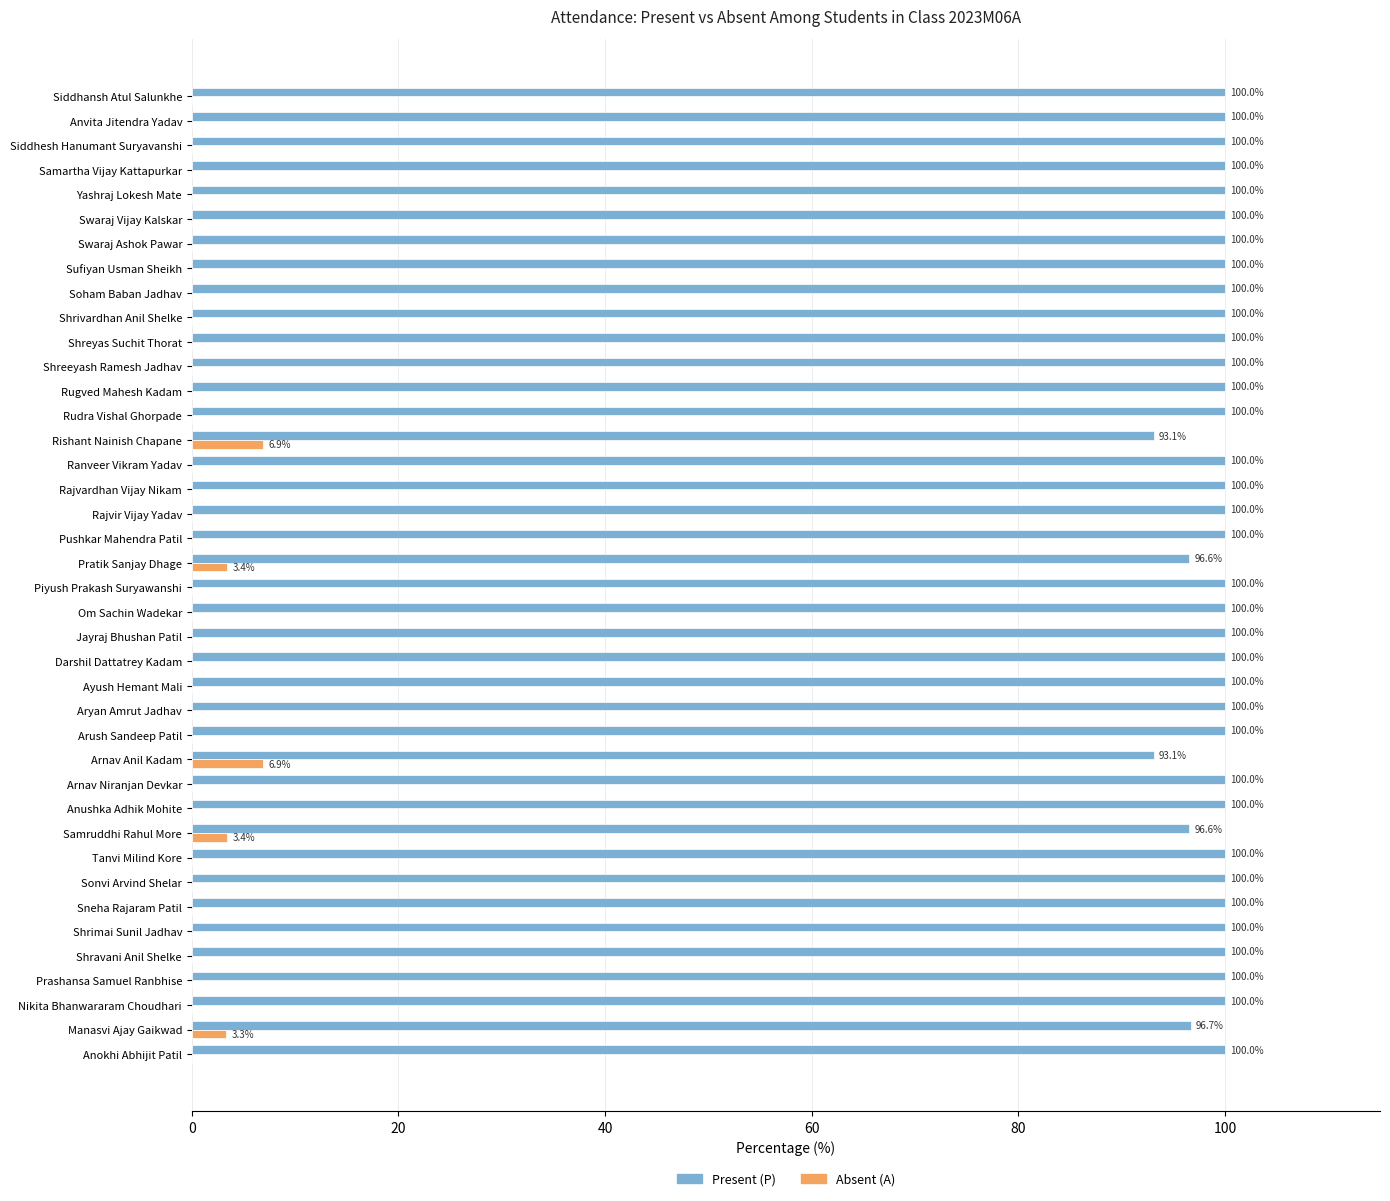

Is the value of Present (P) at Siddhesh Hanumant Suryavanshi greater than the value of Absent (A) at Arush Sandeep Patil?

Yes